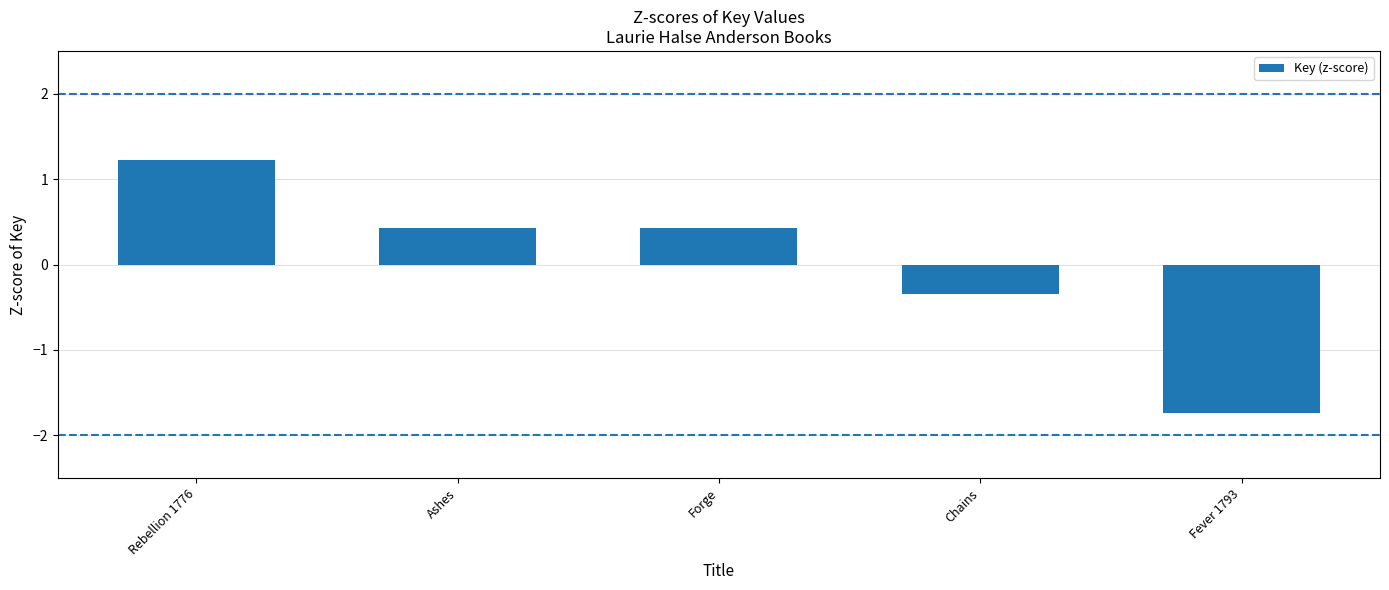

Reading right to left, transcribe all the data shown in this chart.

Fever 1793=-1.7	Chains=-0.3	Forge=0.4	Ashes=0.4	Rebellion 1776=1.2